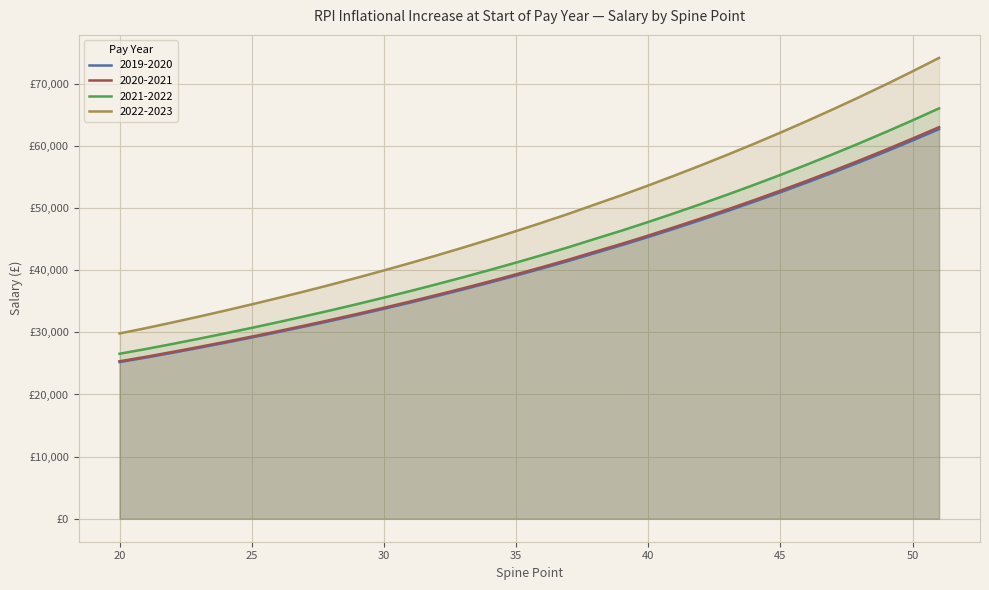

Reading right to left, what are all the values shown in this chart?

2019-2020: 62727.0	60905.0	59135.0	57418.0	55751.0	54131.0	52559.0	51034.0	49553.0	48114.0	46718.0	45361.0	44046.0	42793.0	41526.0	40322.0	39152.0	38017.0	36914.0	35845.0	34804.0	33797.0	32816.0	31865.0	30942.0	30046.0	29176.0	28331.0	27511.0	26715.0	25941.0	25217.0
2020-2021: 63040.6	61209.5	59430.7	57705.1	56029.8	54401.7	52821.8	51289.2	49800.8	48354.6	46951.6	45587.8	44266.2	43007.0	41733.6	40523.6	39347.8	38207.1	37098.6	36024.2	34978.0	33966.0	32980.1	32024.3	31096.7	30196.2	29321.9	28472.7	27648.6	26848.6	26070.7	25343.1
2021-2022: 66066.6	64147.6	62283.3	60474.9	58719.2	57012.9	55357.2	53751.1	52191.2	50675.6	49205.3	47776.0	46391.0	45071.3	43736.8	42468.7	41236.5	40041.0	38879.3	37753.4	36657.0	35596.4	34563.1	33561.5	32589.4	31645.6	30729.3	29839.3	28975.7	28137.3	27322.1	26559.6
2022-2023: 74192.8	72037.7	69944.2	67913.4	65941.6	64025.5	62166.2	60362.4	58610.7	56908.7	55257.5	53652.5	52097.1	50615.1	49116.5	47692.4	46308.5	44966.1	43661.5	42397.1	41165.8	39974.7	38814.4	37689.6	36597.8	35538.1	34509.0	33509.6	32539.7	31598.2	30682.7	29826.4